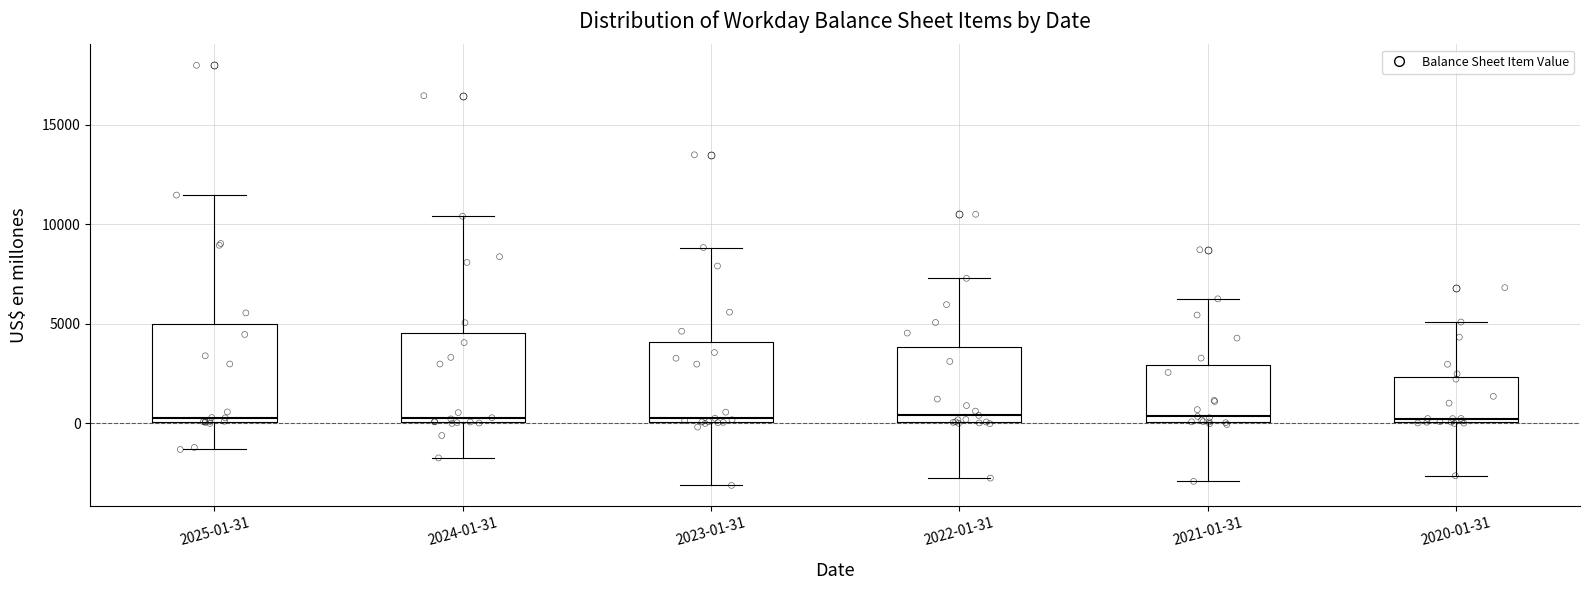

Where does the upper whisker of the box for 2025-01-31 end on the y-axis? The values are not printed on the chart, so give them approximately, as read against the axis.

11500